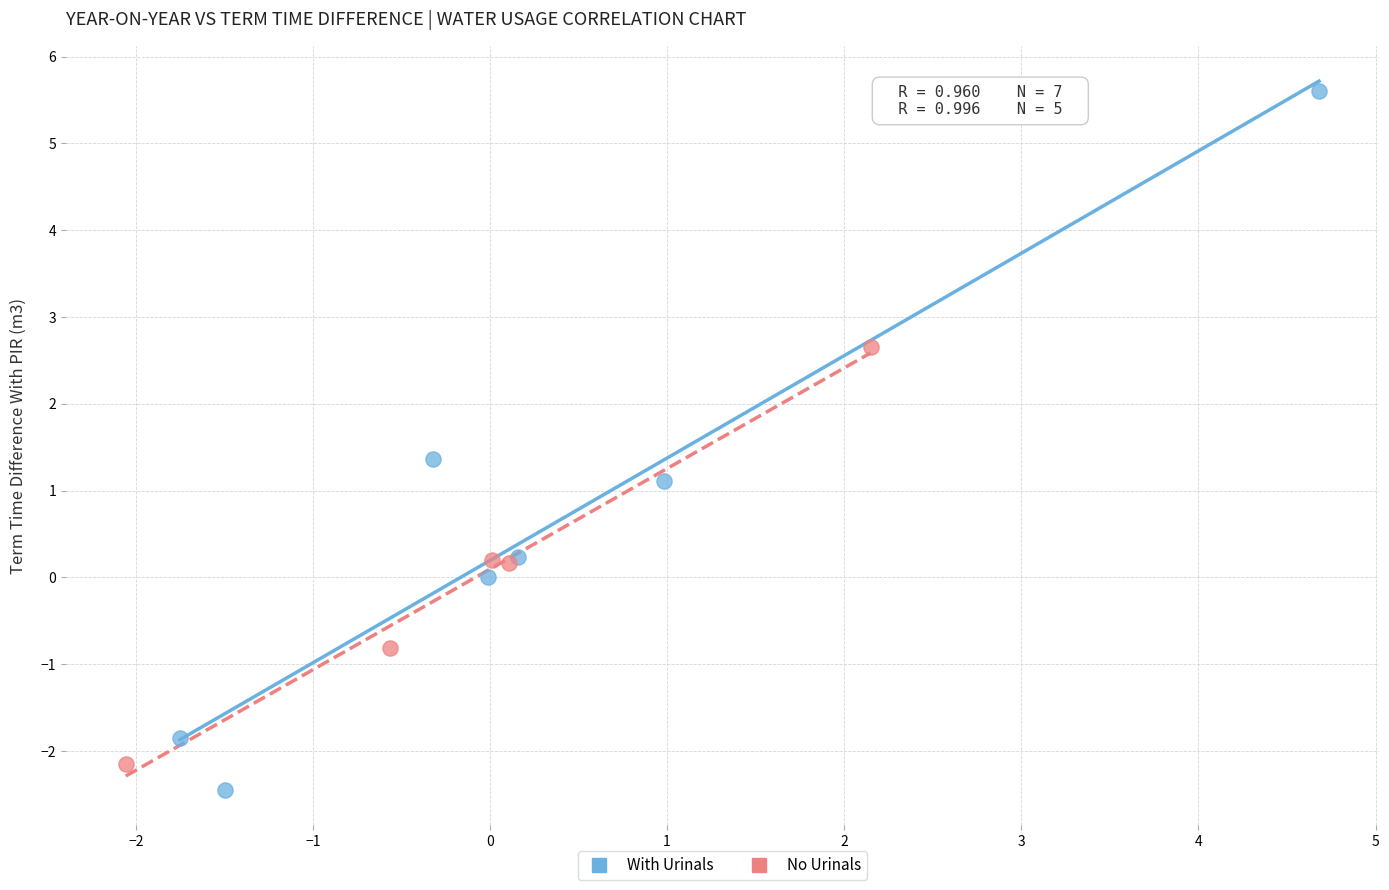

What are all the series names shown in the legend?

With Urinals, No Urinals